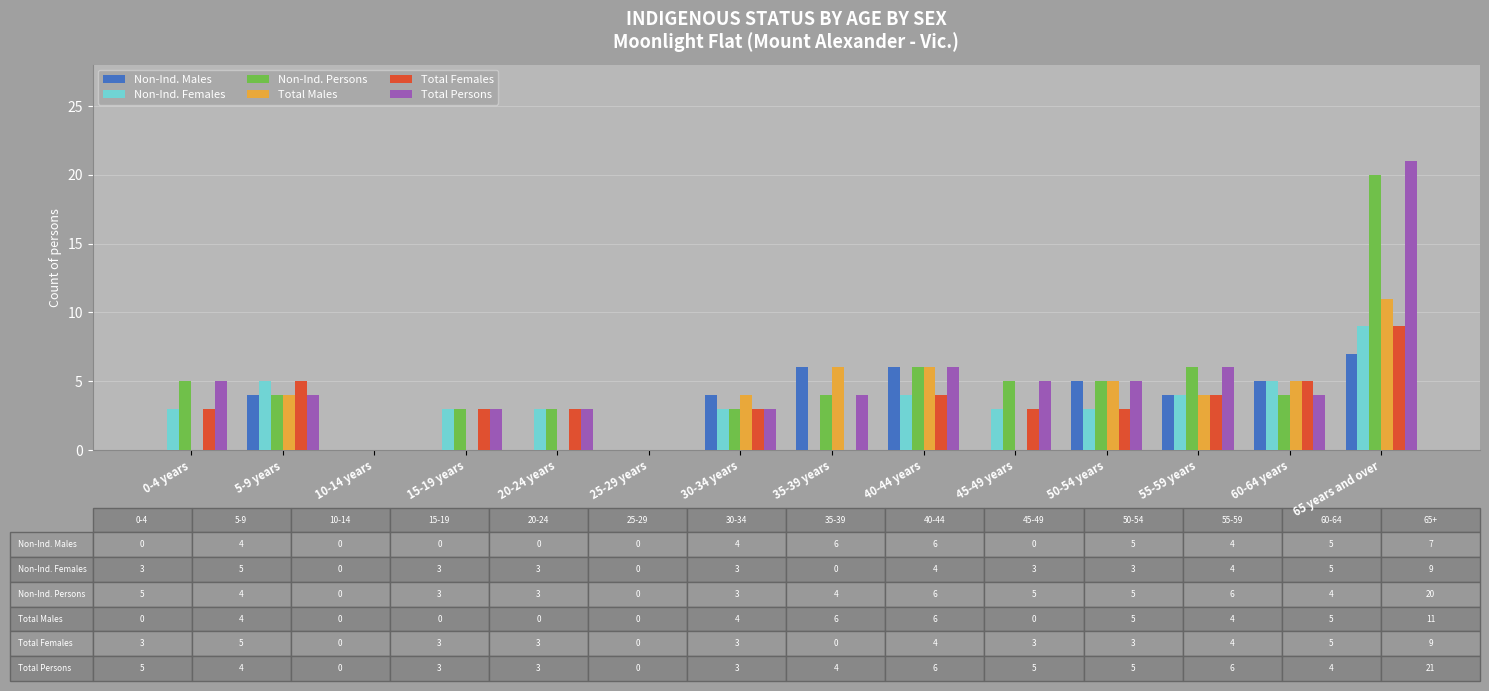

Which series has the widest spread of values?

Total Persons